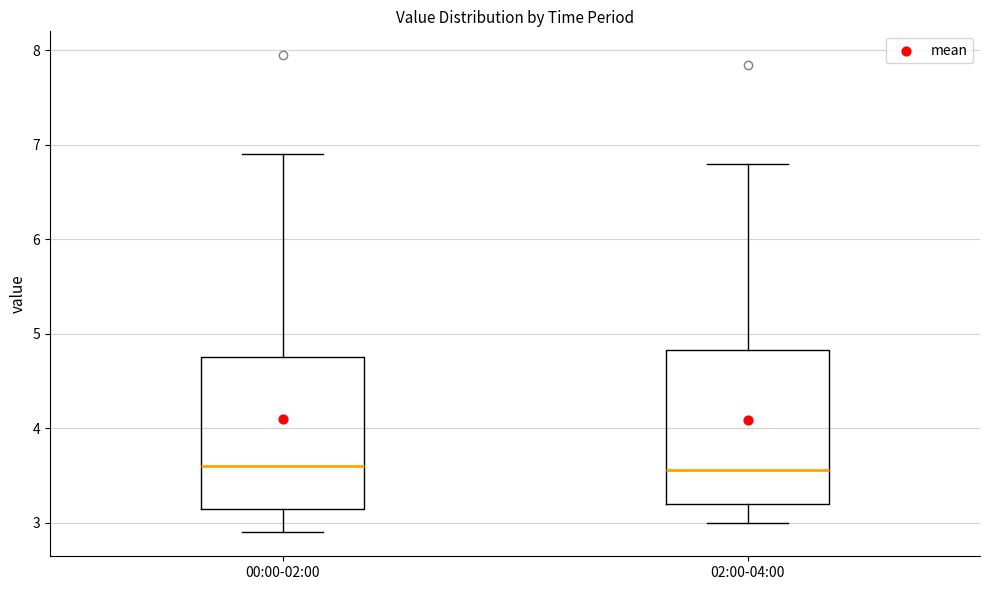

Where is the lower edge of the box for 00:00-02:00 on the y-axis? The values are not printed on the chart, so give them approximately, as read against the axis.

3.2